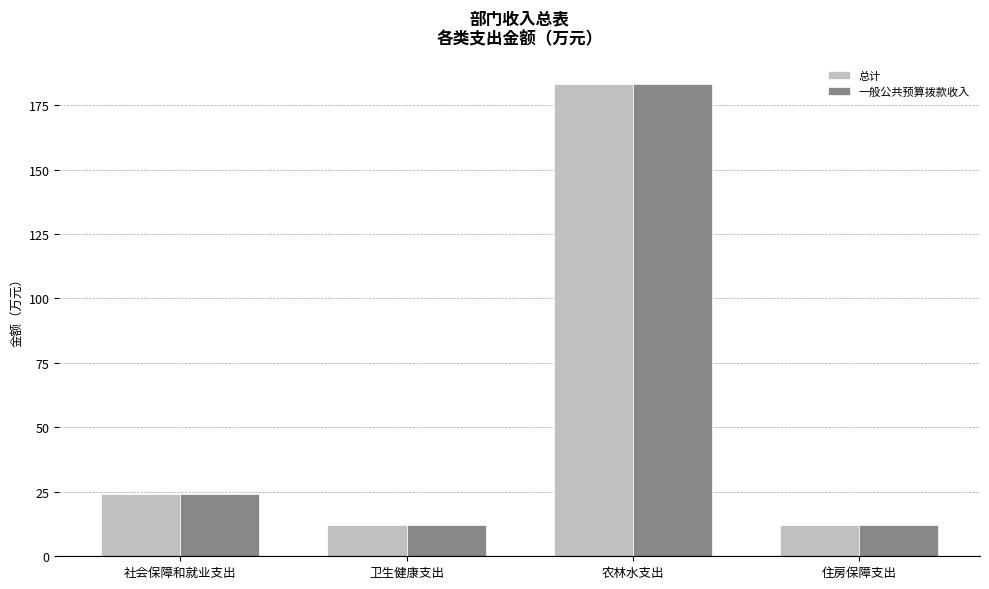

True or false: 一般公共预算拨款收入 has a value of 24.1 at 社会保障和就业支出.

True